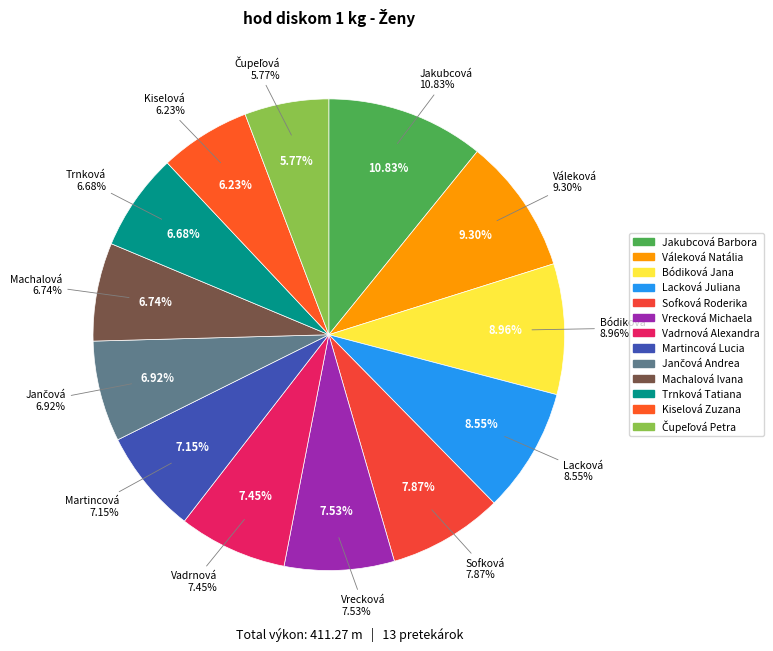

Does any single category account for the majority?

No